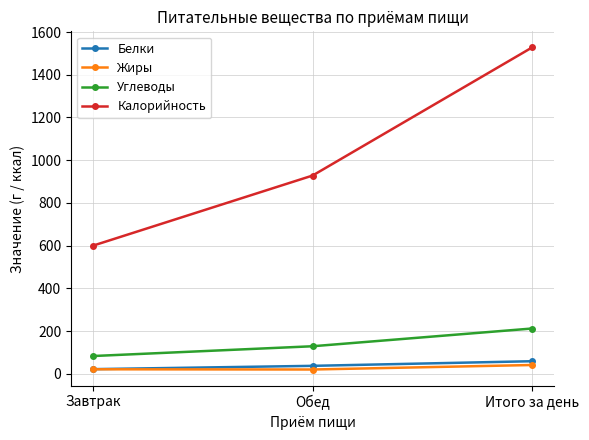

What is the total value across all series at Завтрак?

725.8